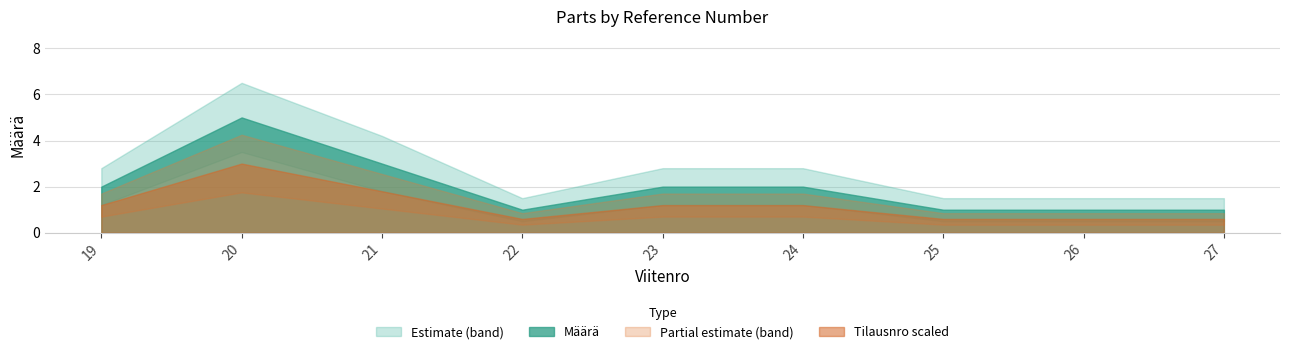

True or false: Määrä_lower has a value of 2.1 at 23.

False